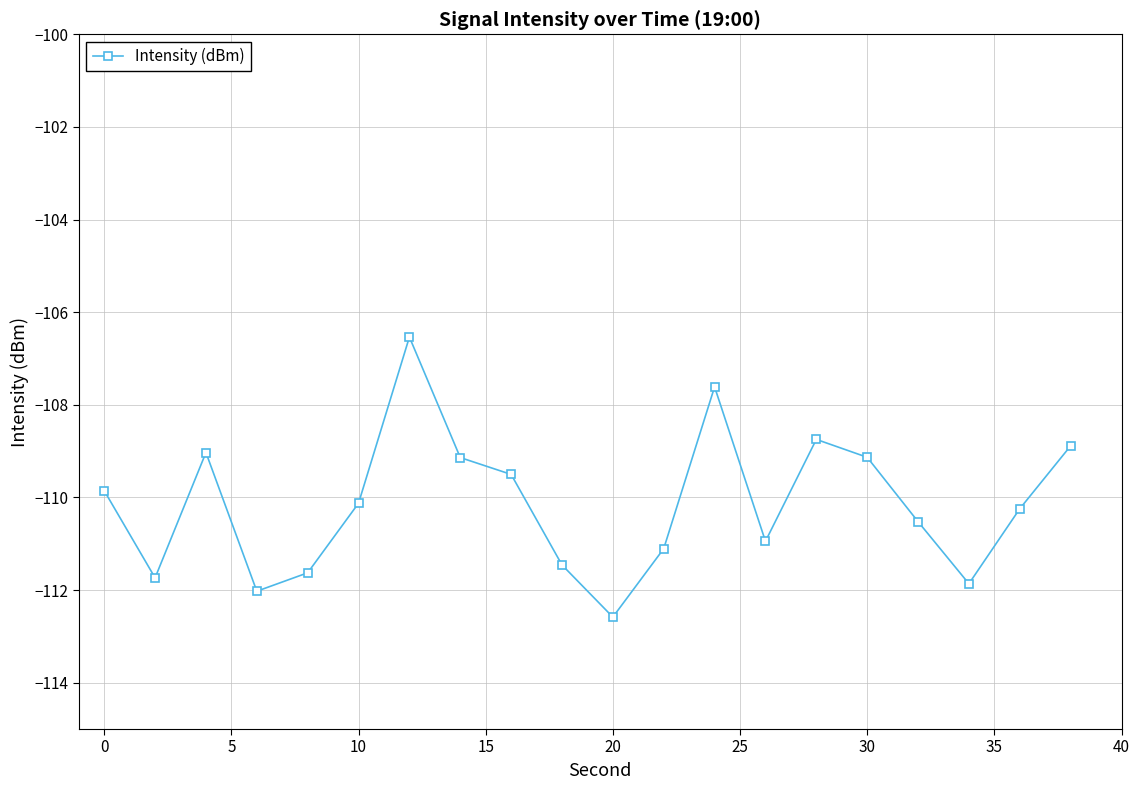

True or false: the data has more than 0 interior local peaks.

True